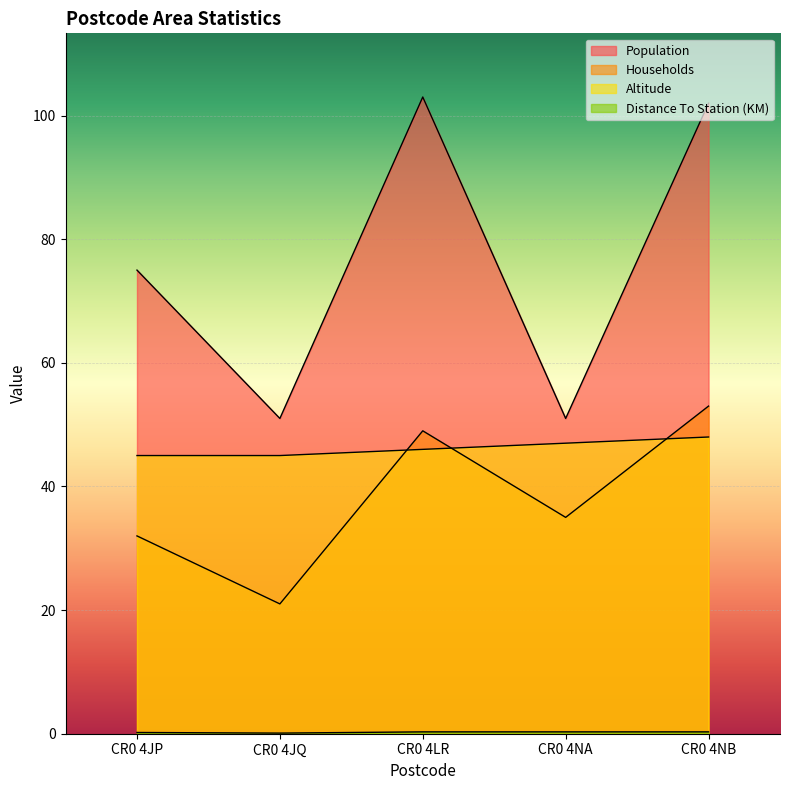

How many categories are shown in the chart?

5